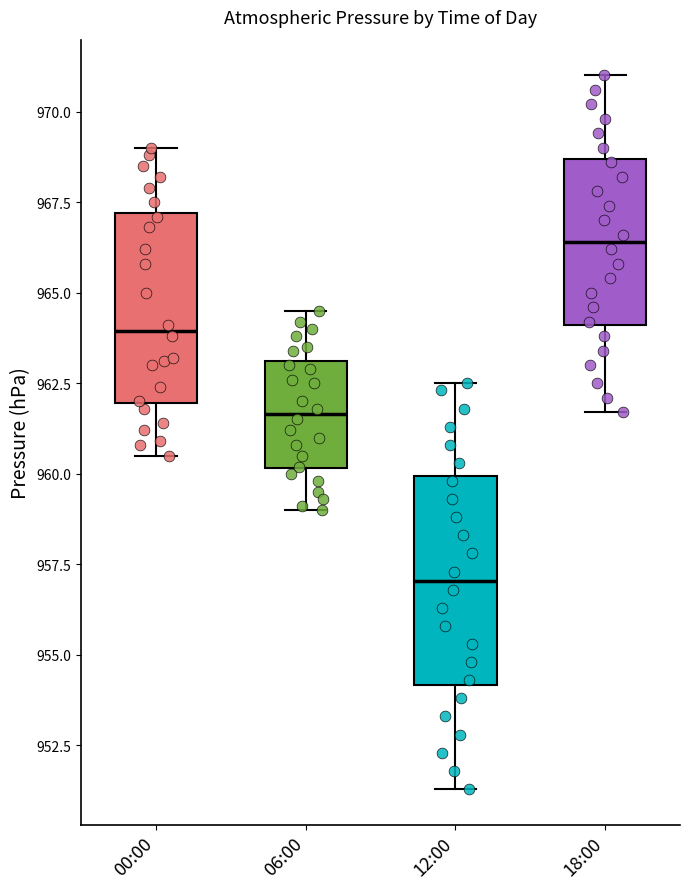

Reading left to right, read every box against the y-axis: the position of its median line, the range the box covers, and the ends of its whiskers. The values are not printed on the chart, so give them approximately, as read against the axis.

00:00: median 964.0, box 962.0 to 967.0, whiskers 960.5 to 969.0
06:00: median 961.5, box 960.0 to 963.0, whiskers 959.0 to 964.5
12:00: median 957.0, box 954.0 to 960.0, whiskers 951.5 to 962.5
18:00: median 966.5, box 964.0 to 968.5, whiskers 961.5 to 971.0